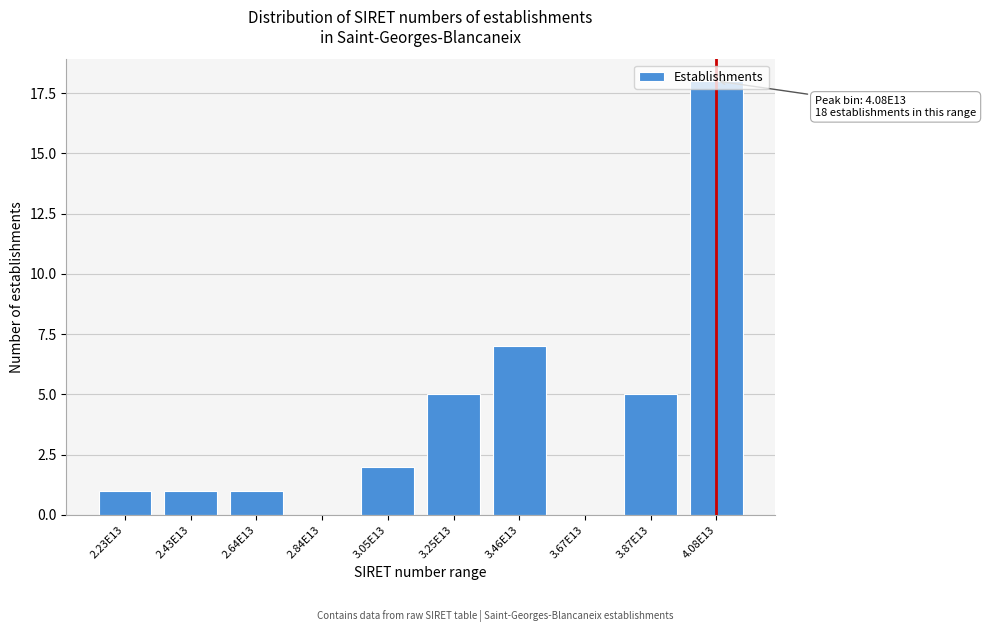

Between 3.25E13 and 2.84E13, which is larger?

3.25E13